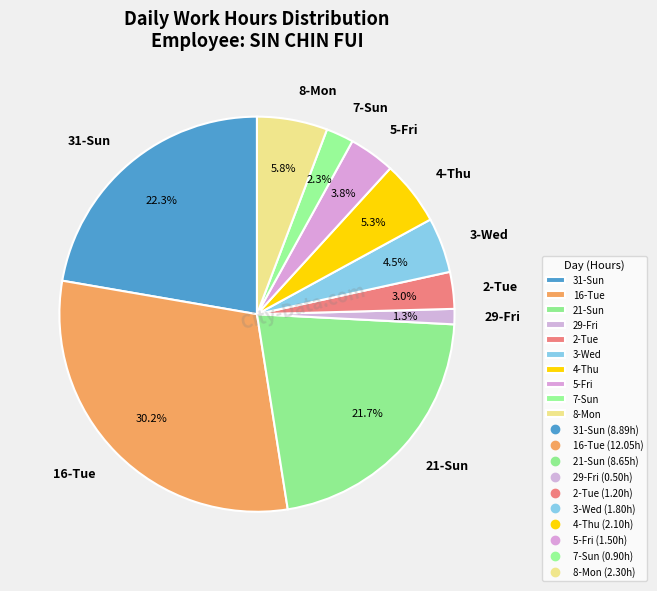

Is there any slice that represents more than half of the pie?

No